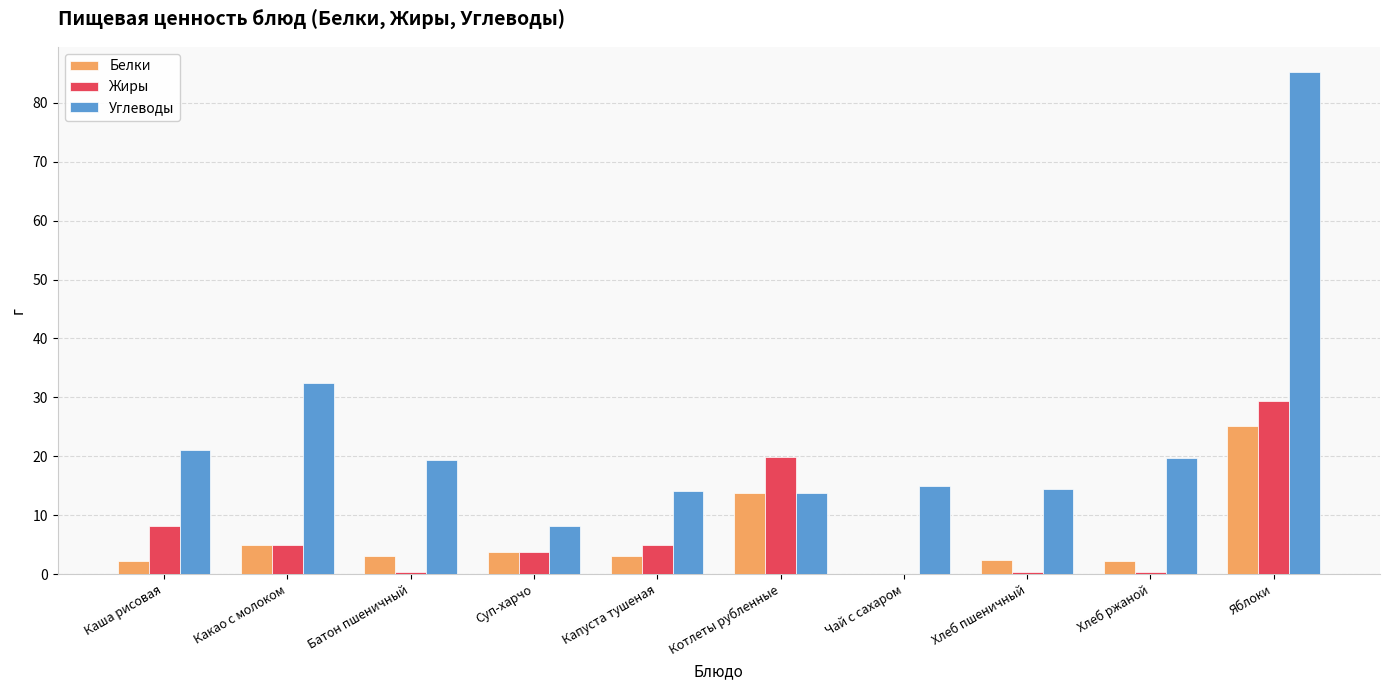

What is the sum of all Жиры values?

72.3